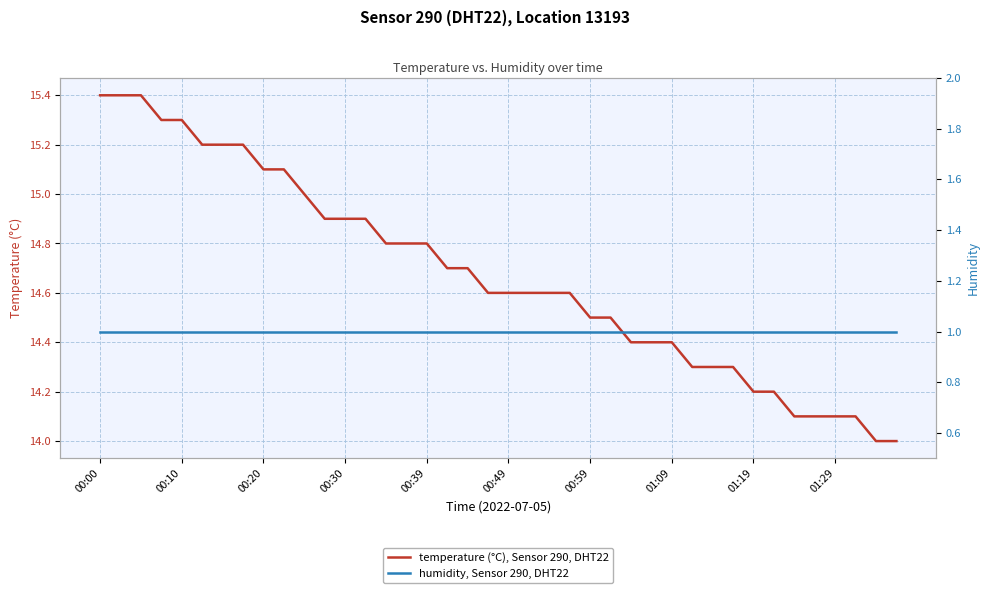

What is the average value of the humidity, Sensor 290, DHT22 series?

1.0